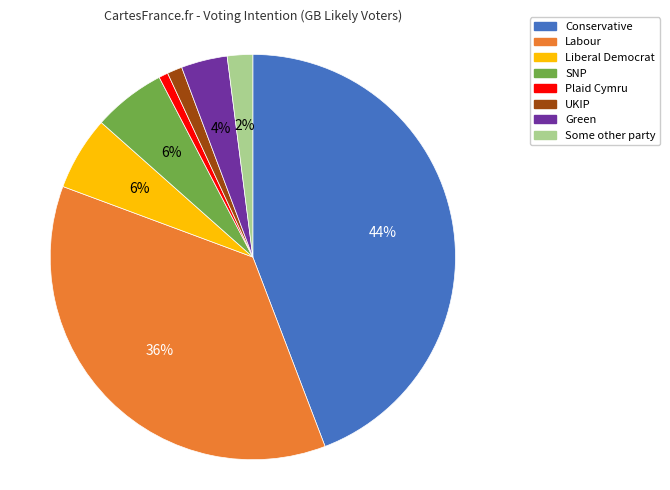

Which has a higher value, Plaid Cymru or Labour?

Labour